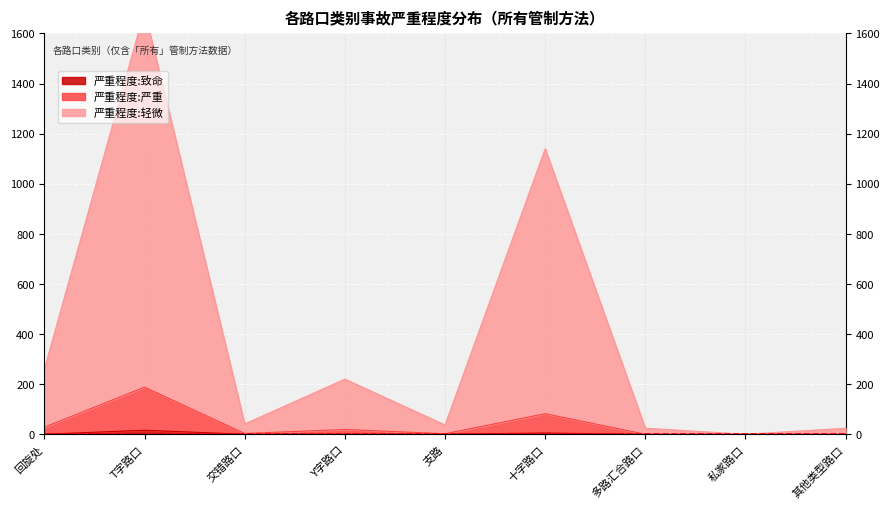

What position from the left is Y字路口?

4